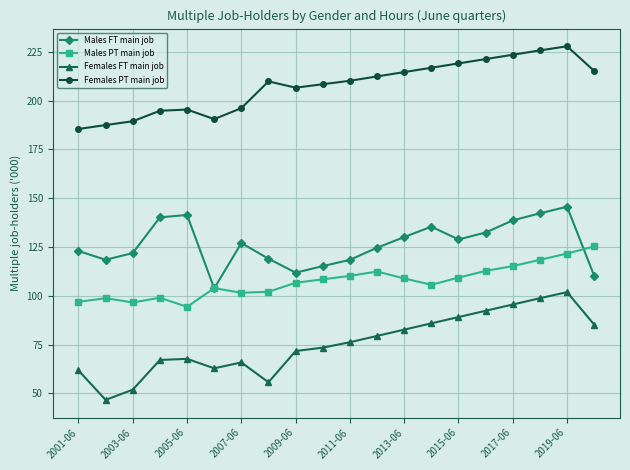

True or false: Females FT main job and Males FT main job intersect in this chart.

False